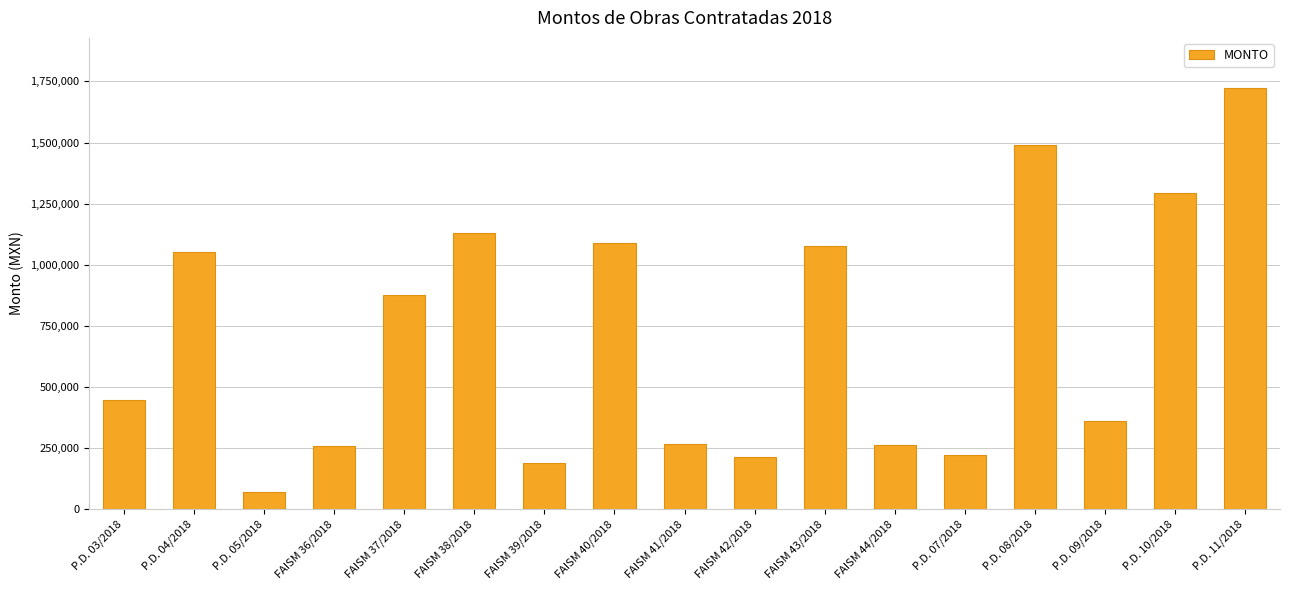

Which category has the highest value across all series?

P.D. 11/2018